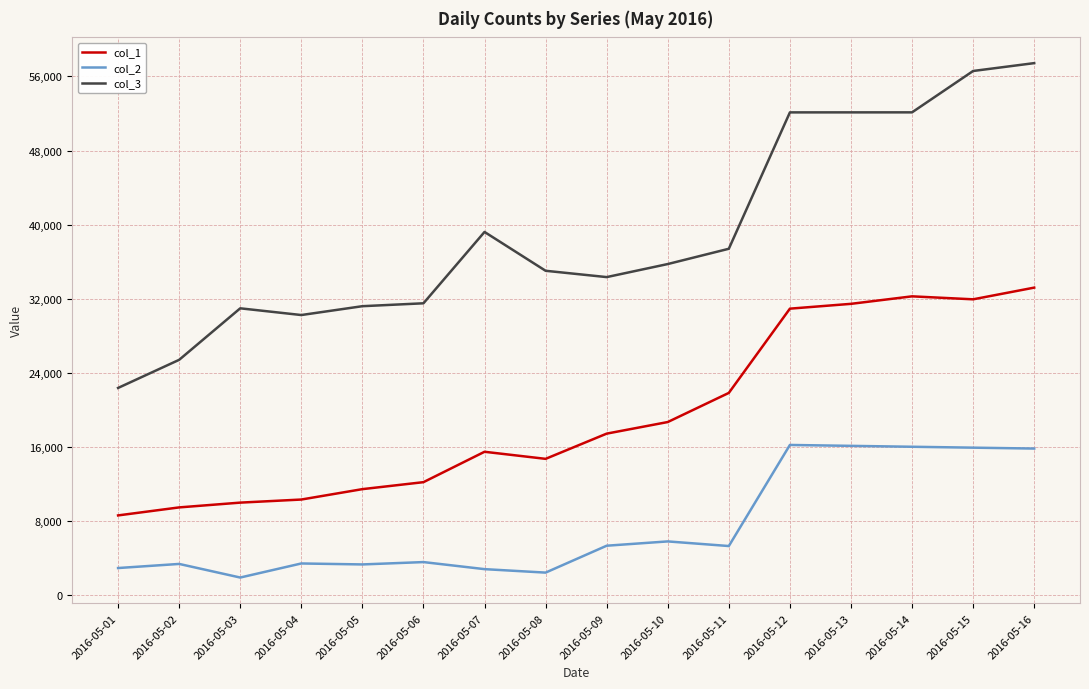

Rank the series by their maximum value, from lowest to highest.

col_2, col_1, col_3